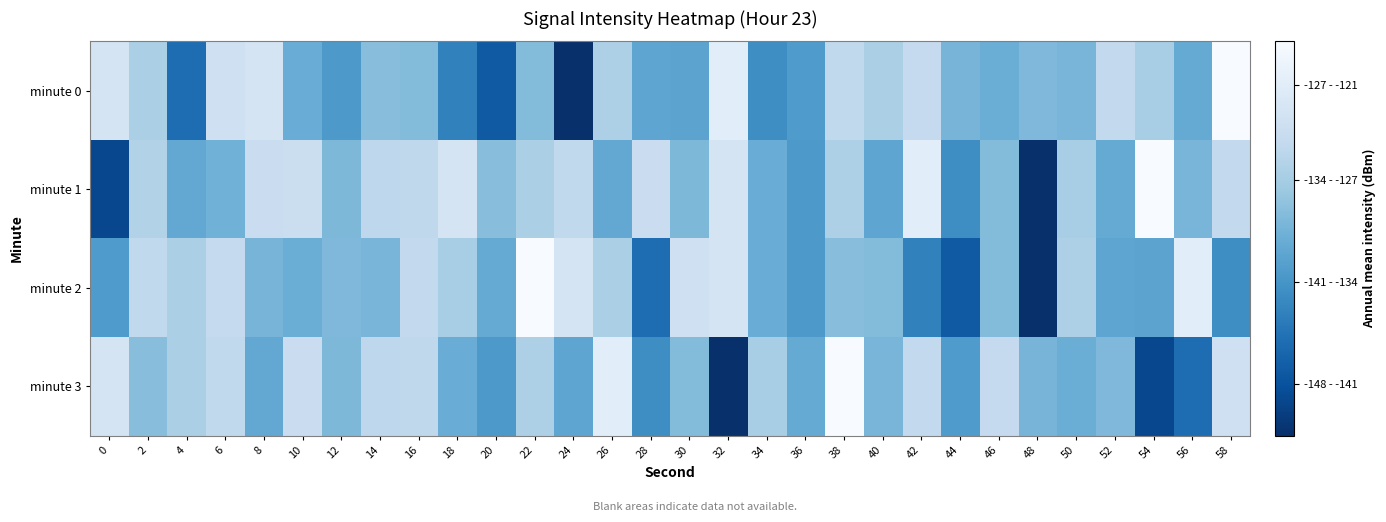

Reading right to left, transcribe all the data shown in this chart.

minute 0: 58=-121.0	56=-135.0	54=-130.4	52=-128.0	50=-133.6	48=-133.2	46=-134.5	44=-133.7	42=-127.8	40=-130.0	38=-128.1	36=-136.8	34=-138.2	32=-123.9	30=-135.7	28=-135.5	26=-129.8	24=-147.8	22=-132.8	20=-143.6	18=-139.5	16=-132.9	14=-132.5	12=-137.0	10=-134.6	8=-125.8	6=-126.5	4=-141.6	2=-130.0	0=-125.7
minute 1: 58=-128.0	56=-133.6	54=-121.0	52=-135.0	50=-130.4	48=-147.8	46=-132.8	44=-138.2	42=-123.9	40=-135.5	38=-129.8	36=-137.0	34=-134.6	32=-125.7	30=-133.3	28=-127.2	26=-135.2	24=-128.1	22=-130.0	20=-132.5	18=-125.7	16=-128.4	14=-128.5	12=-133.3	10=-127.1	8=-127.2	6=-134.2	4=-135.2	2=-129.4	0=-145.5
minute 2: 58=-138.2	56=-123.9	54=-135.7	52=-135.5	50=-129.8	48=-147.8	46=-132.8	44=-143.6	42=-139.5	40=-132.9	38=-132.5	36=-137.0	34=-134.6	32=-125.8	30=-126.5	28=-141.6	26=-130.0	24=-125.7	22=-121.0	20=-135.0	18=-130.4	16=-128.0	14=-133.6	12=-133.2	10=-134.5	8=-133.7	6=-127.8	4=-130.0	2=-128.1	0=-136.8
minute 3: 58=-126.5	56=-141.6	54=-145.5	52=-133.2	50=-134.5	48=-133.7	46=-127.8	44=-136.8	42=-128.0	40=-133.6	38=-121.0	36=-135.0	34=-130.4	32=-147.8	30=-132.8	28=-138.2	26=-123.9	24=-135.5	22=-129.8	20=-137.0	18=-134.6	16=-128.4	14=-128.5	12=-133.3	10=-127.2	8=-135.2	6=-128.1	4=-130.0	2=-132.5	0=-125.7